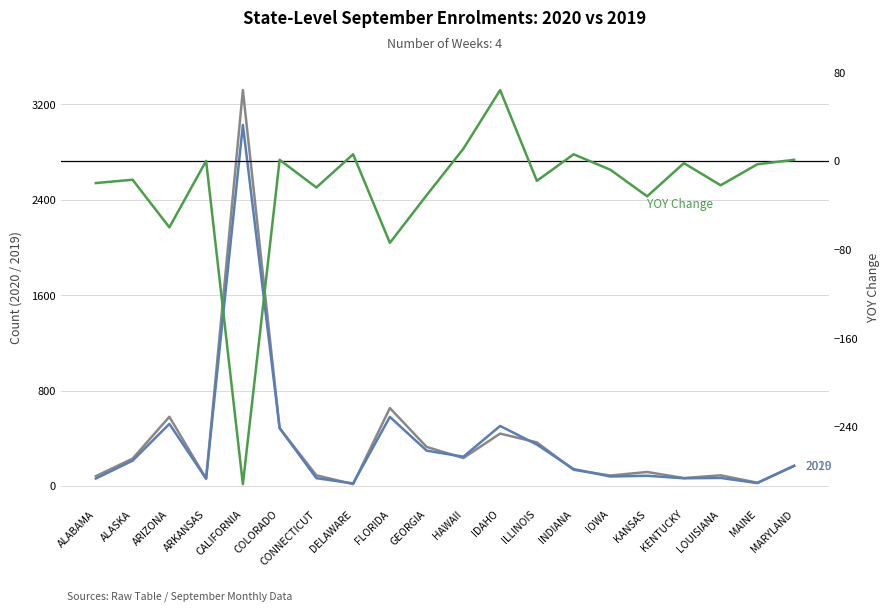

How many categories are shown in the chart?

20